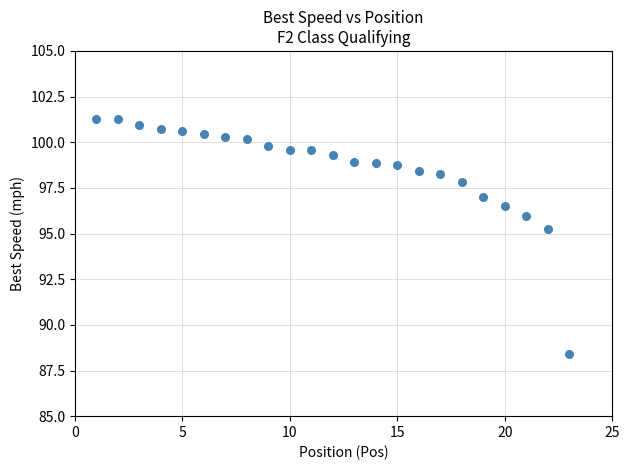

What is the range of Y values (max minus min)?

12.8